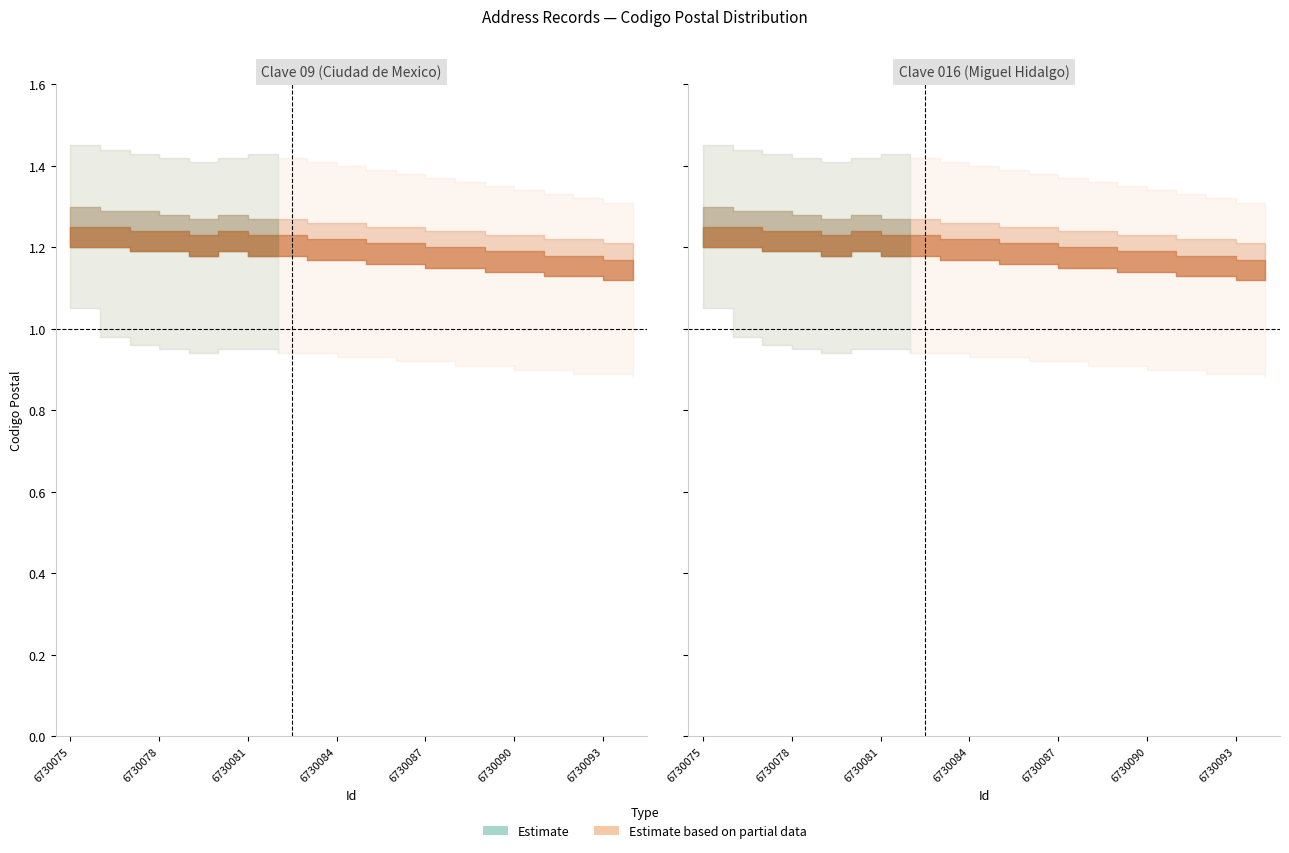

Rank the series by their maximum value, from highest to lowest.

Estimate_upper, Estimate_mid_upper, Estimate_mid, Estimate_mid_lower, Estimate_lower